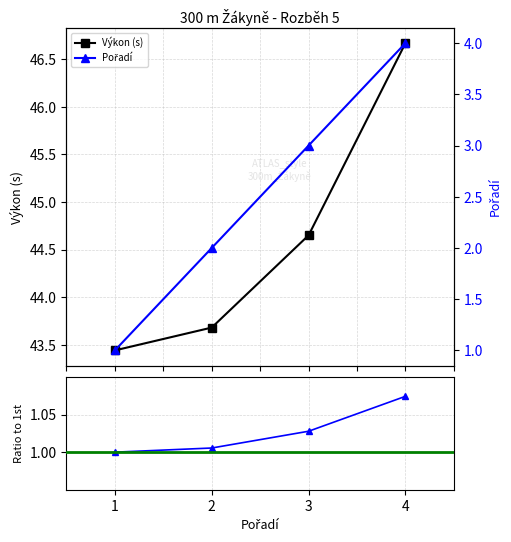

Is the value of Pořadí at 1 greater than the value of Výkon (s) at 2?

No